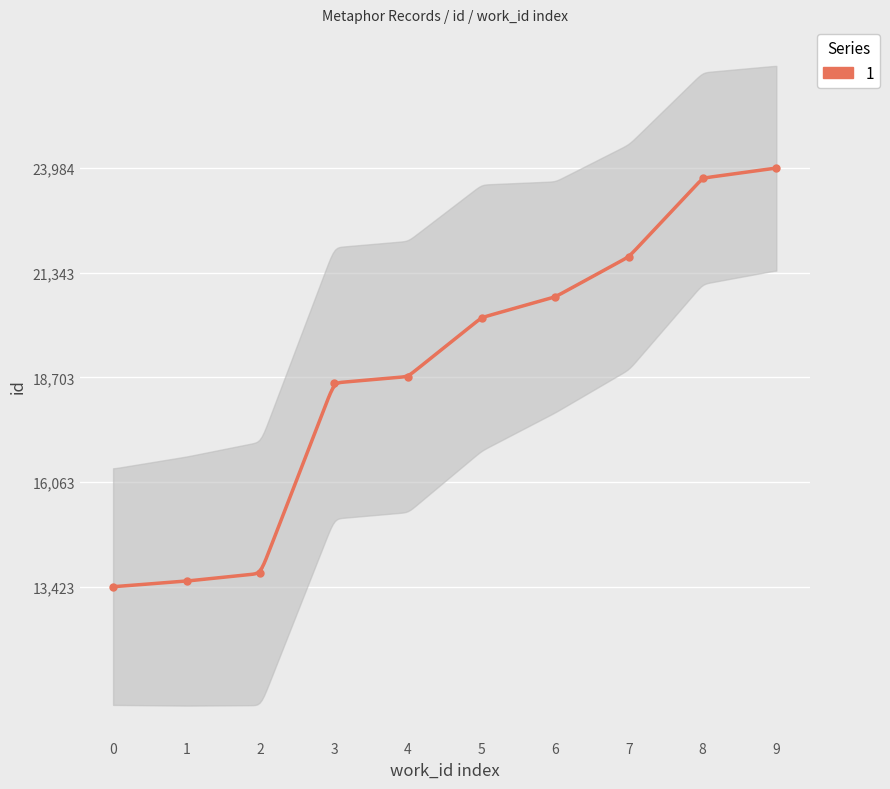

What is the difference between the maximum and minimum values?

10561